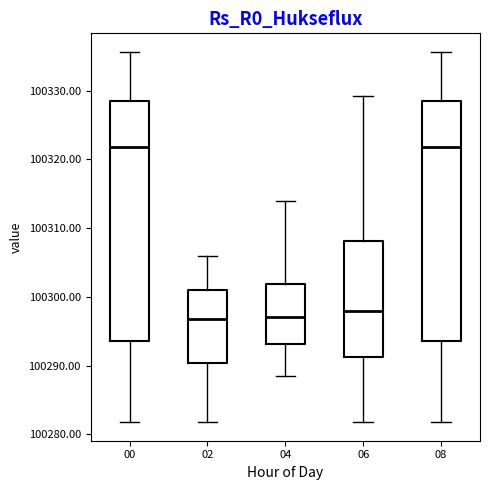

Where does the upper whisker of the box at x = 04 end on the y-axis? The values are not printed on the chart, so give them approximately, as read against the axis.

100314